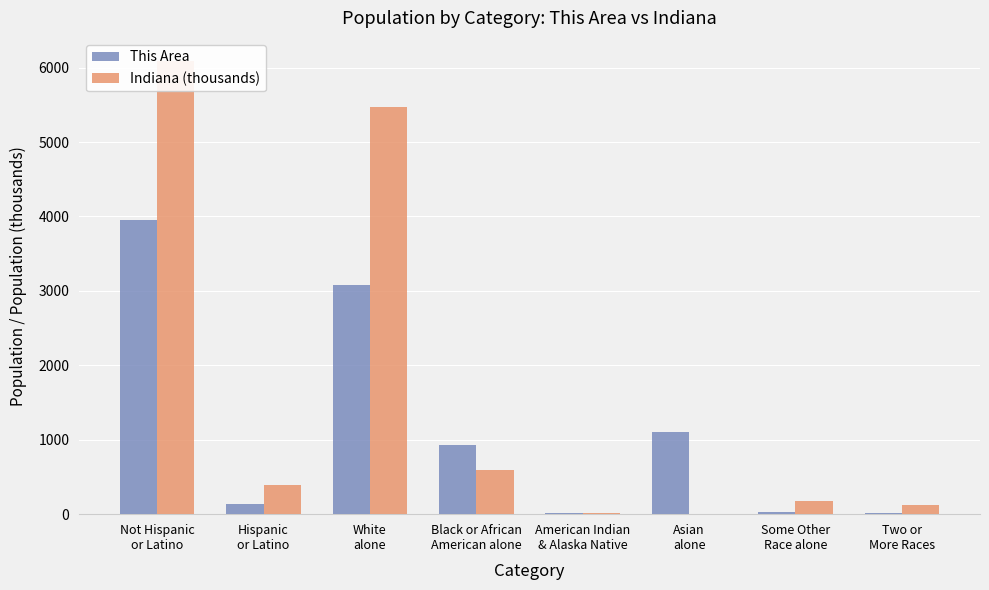

Reading left to right, what are all the values shown in this chart?

This Area: Not Hispanic
or Latino=3949.0	Hispanic
or Latino=132.0	White
alone=3078.0	Black or African
American alone=933.0	American Indian
& Alaska Native=12.0	Asian
alone=1102.0	Some Other
Race alone=35.0	Two or
More Races=21.0
Indiana (thousands): Not Hispanic
or Latino=6094.1	Hispanic
or Latino=389.7	White
alone=5467.9	Black or African
American alone=591.4	American Indian
& Alaska Native=18.5	Asian
alone=0.5	Some Other
Race alone=173.3	Two or
More Races=127.9